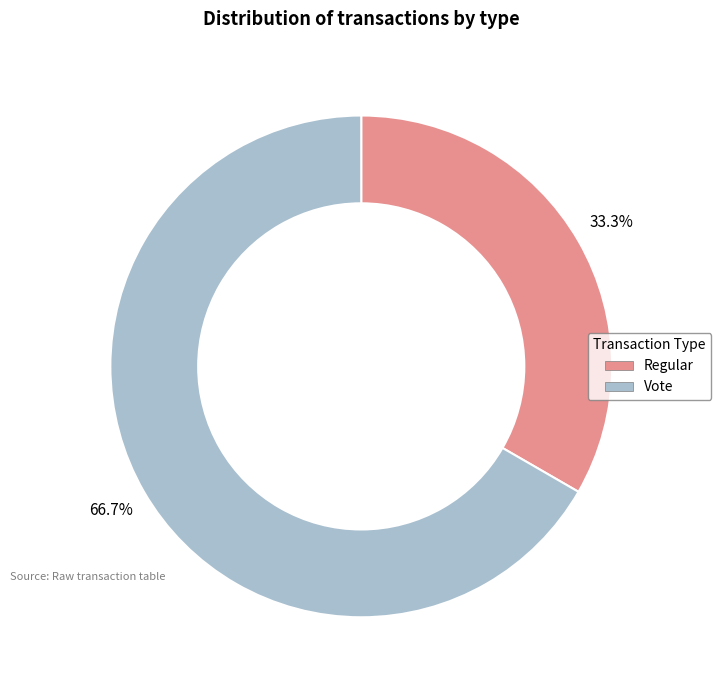

Does Vote account for over 50% of the chart?

Yes